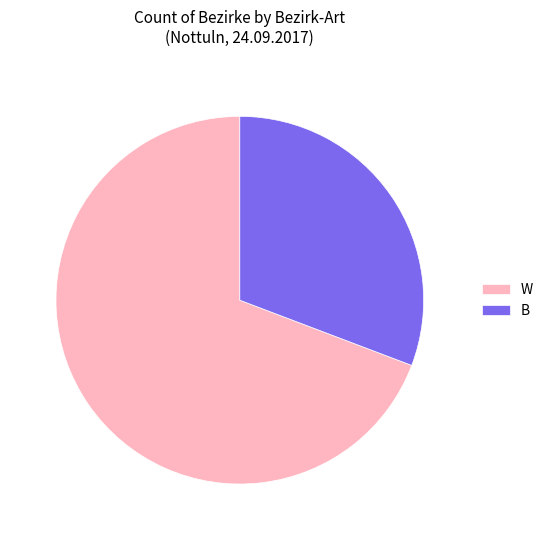

Is it true that B is 31% of the pie?

True